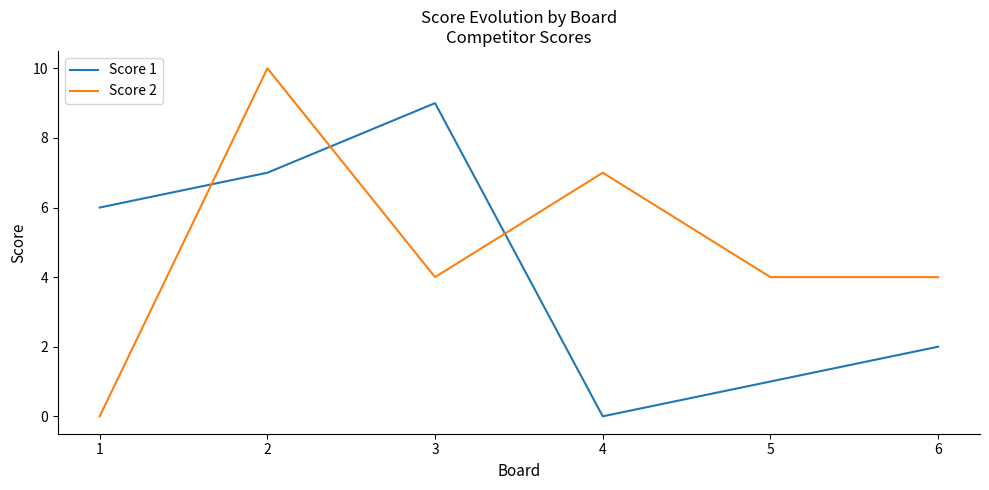

How many interior local peaks does the Score 2 series have?

2